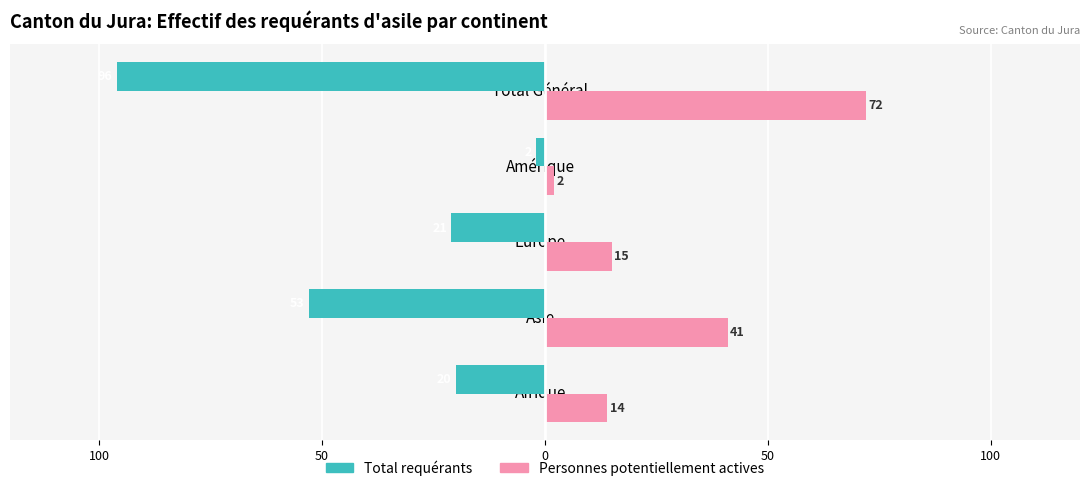

What are all the series names shown in the legend?

Total requérants, Personnes potentiellement actives